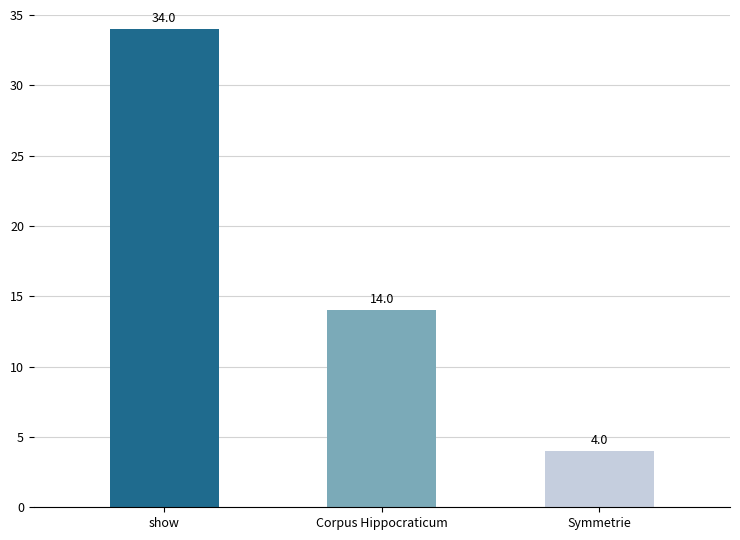

What value does the data have at Corpus Hippocraticum?

14